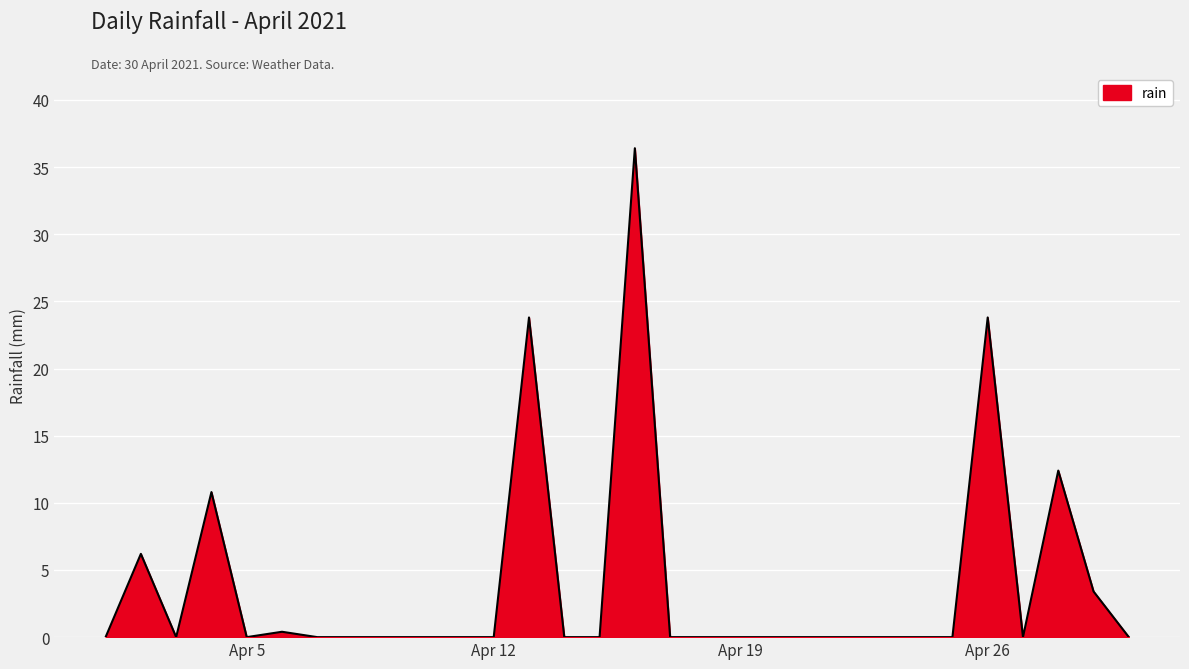

What is the maximum value shown in the chart?

36.4